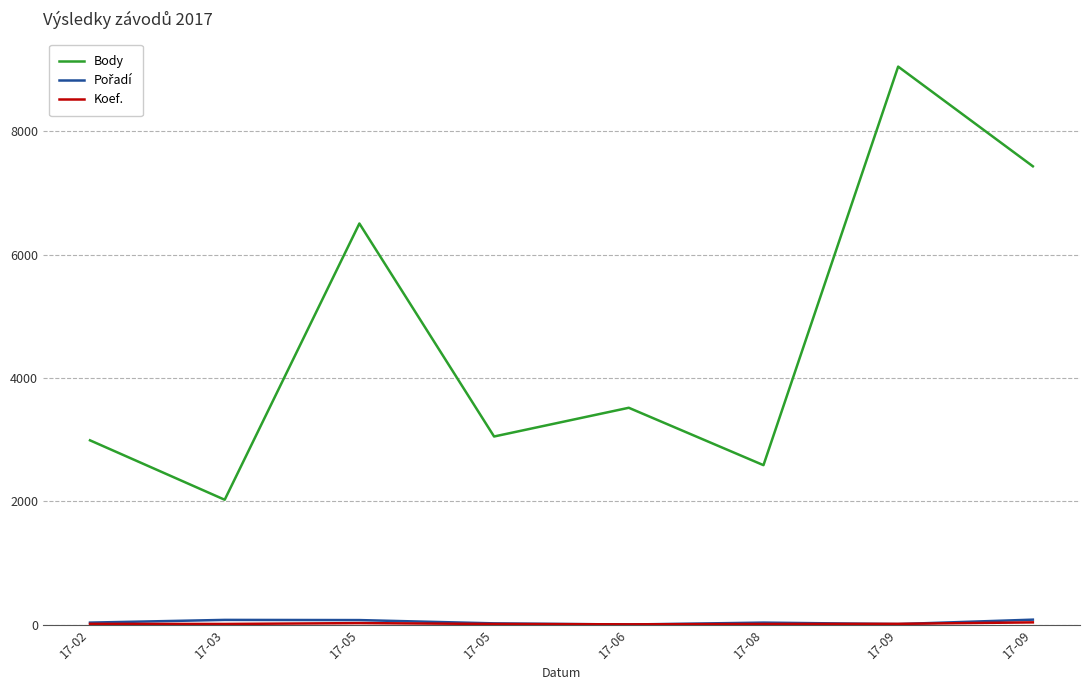

Which has a higher value, 17-02 or 17-03?

17-02